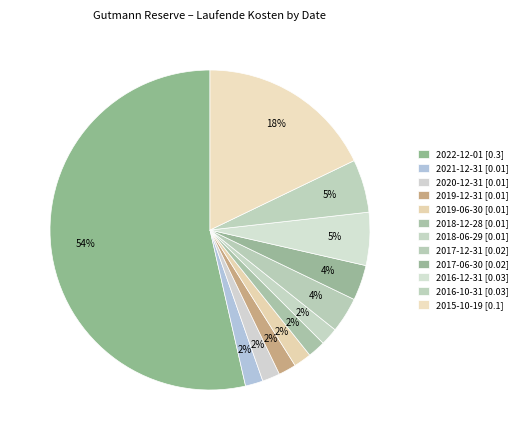

How many segments does this pie chart have?

12